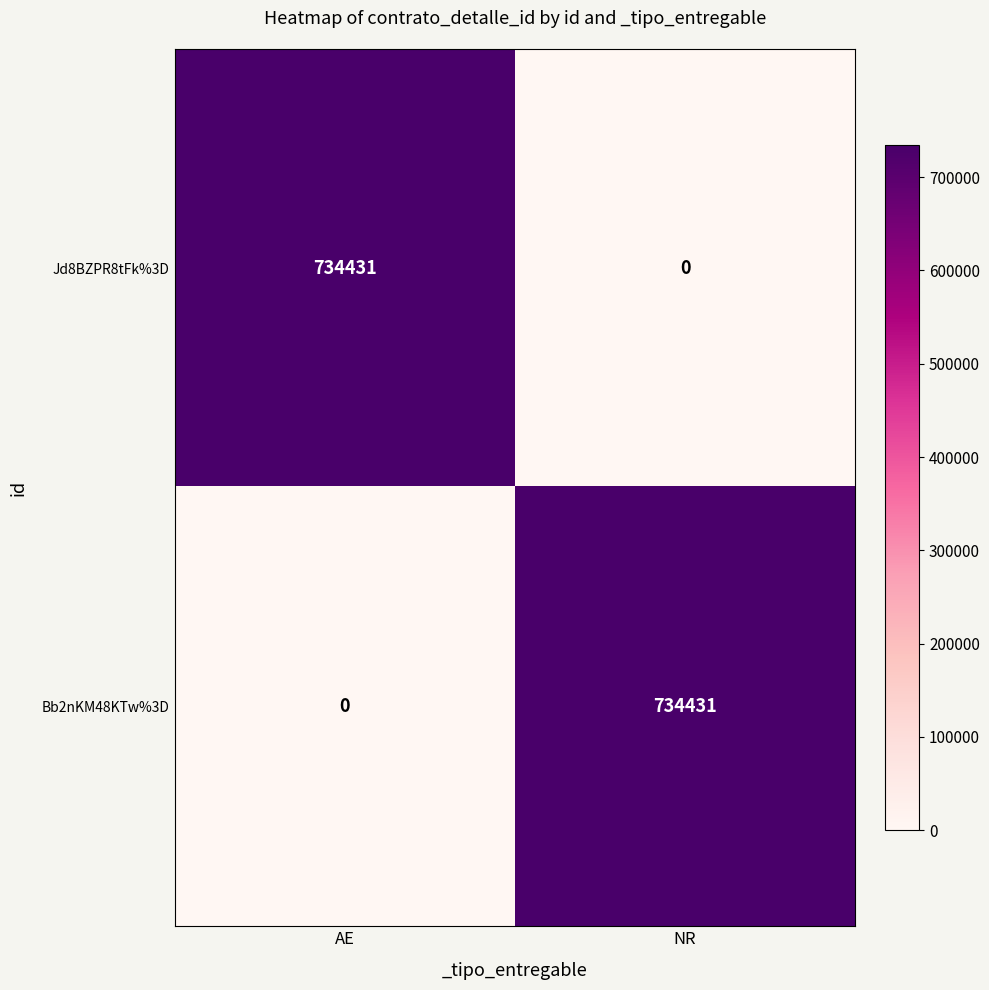

What is the spread (max minus min) of values at NR?

734431